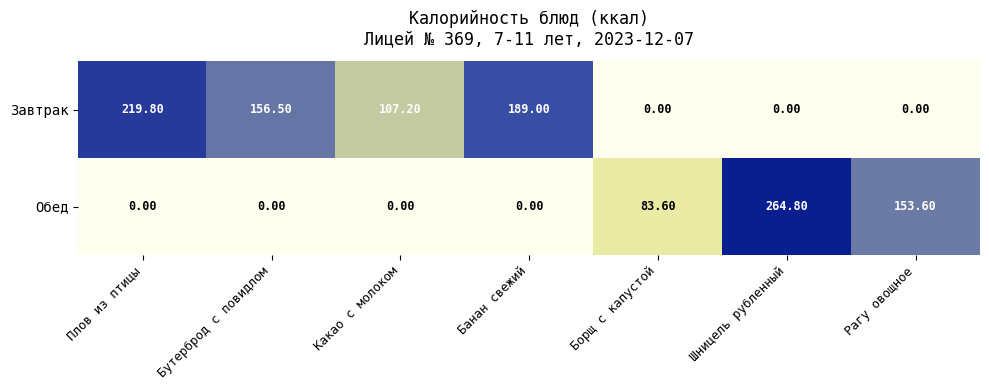

What is the difference between the Обед values at Шницель рубленный and Какао с молоком?

264.8